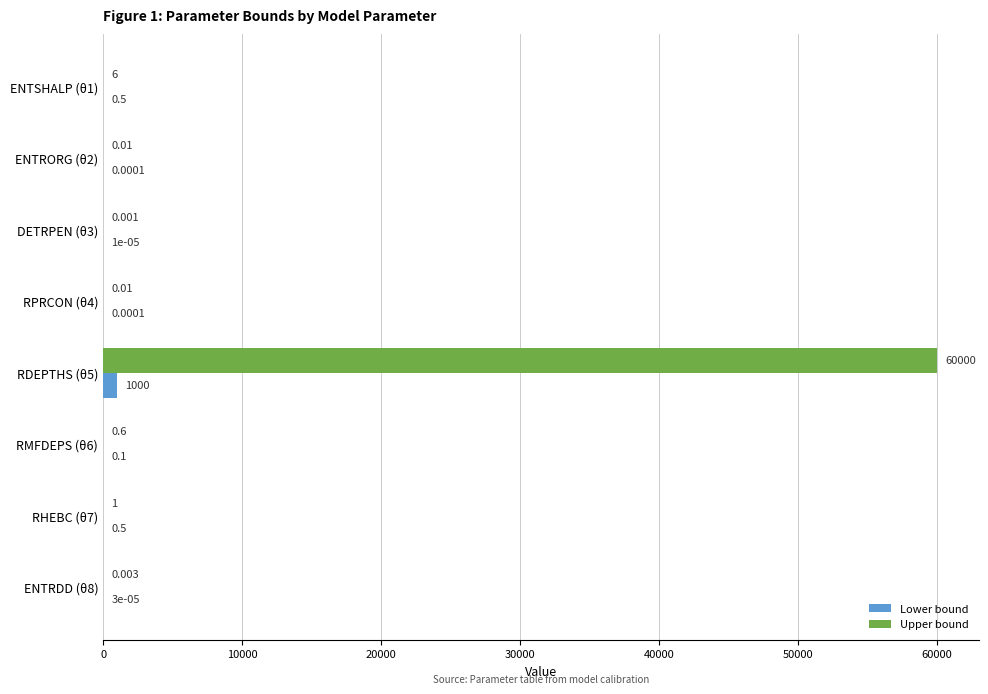

Is the value of Lower bound at RMFDEPS (θ6) greater than the value of Upper bound at DETRPEN (θ3)?

Yes